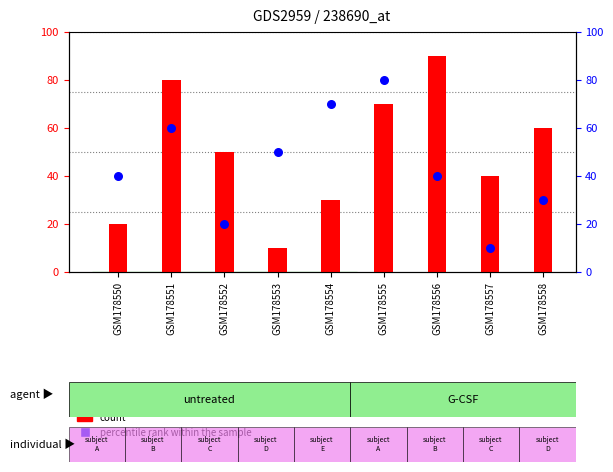

What is the total value across all series at GSM178555?

150